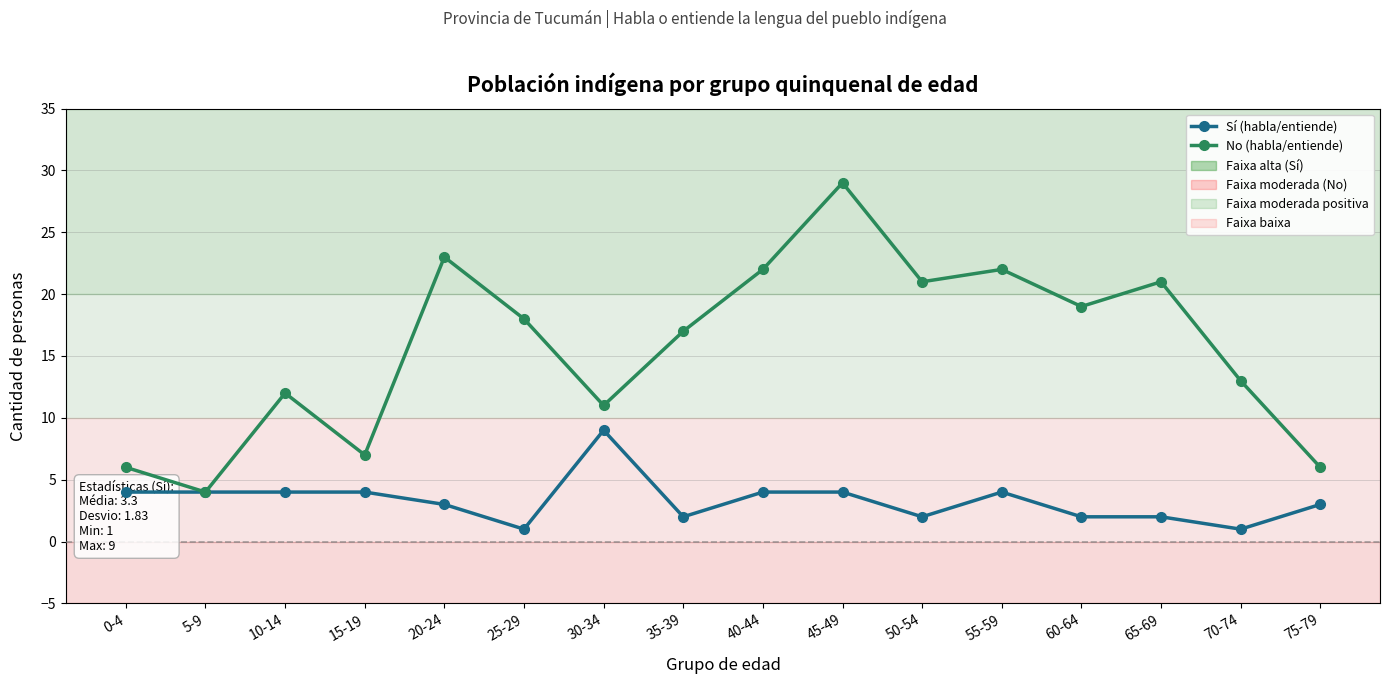

Count the Sí (habla/entiende) values in the range 2 to 4.

13